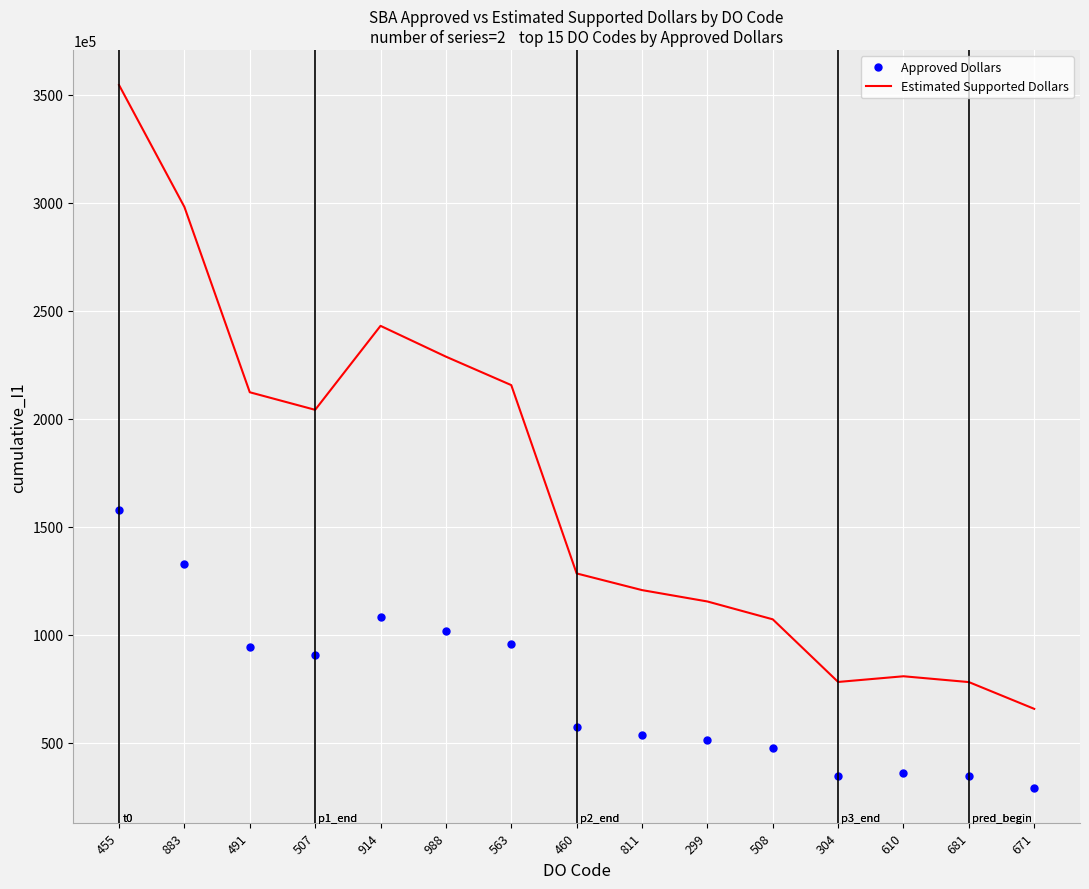

Which series has the largest range (max minus min)?

Estimated Supported Dollars